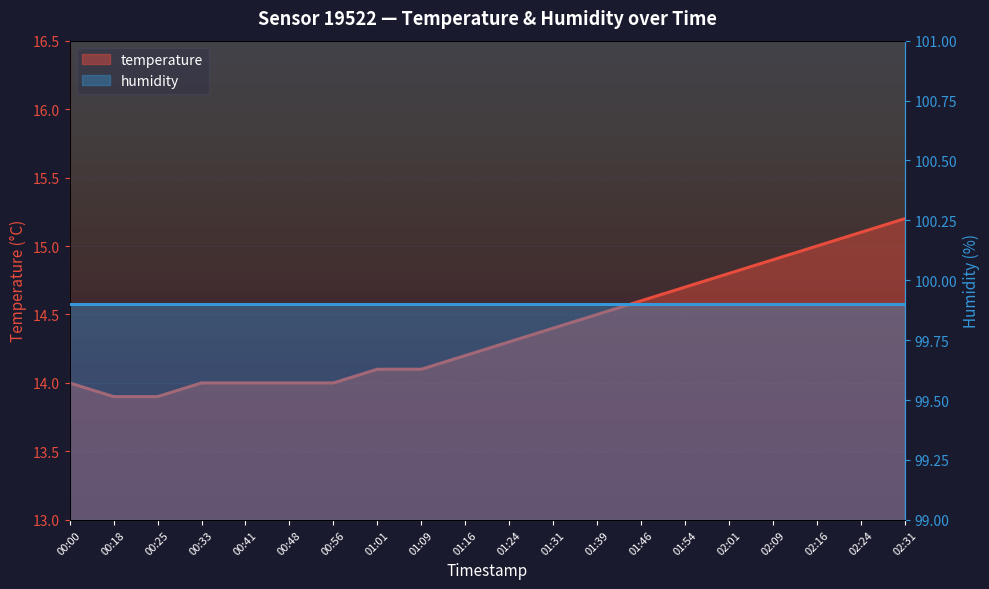

True or false: there are more than 1 points higher than both neighbors.

False